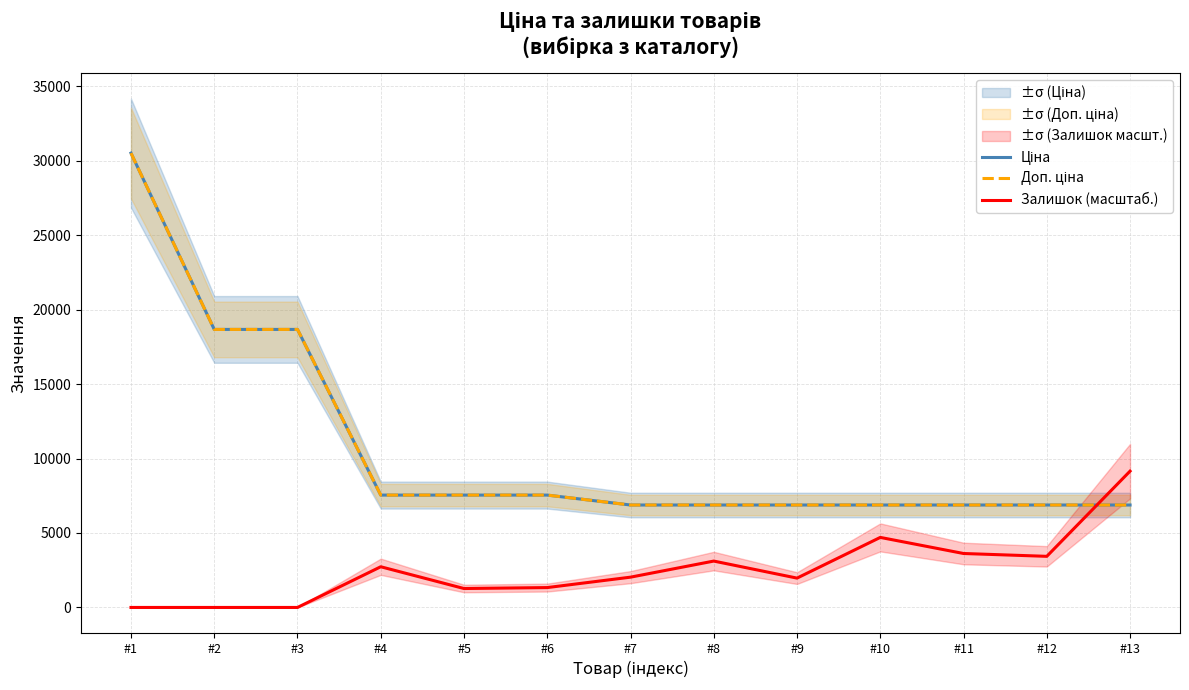

Where do Залишок (масштаб.) and Ціна first cross each other?

#12 and #13